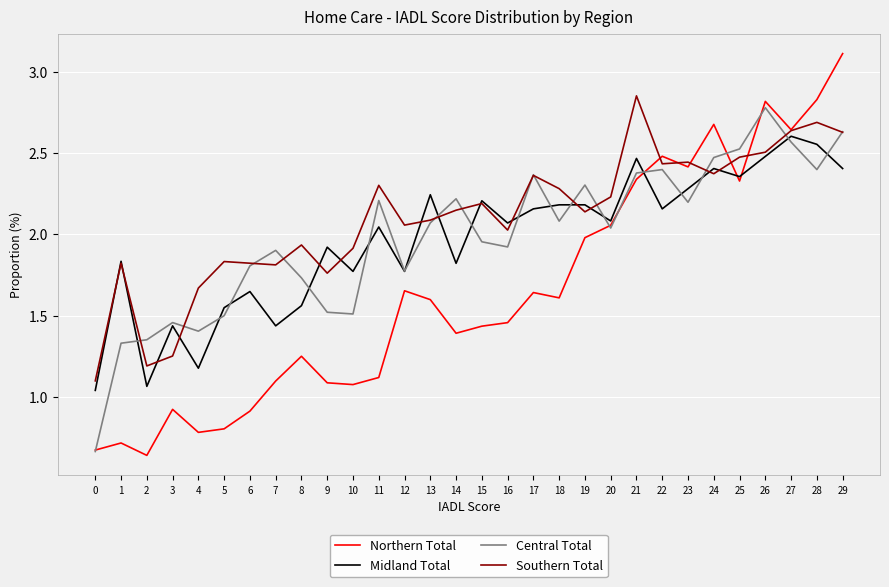

True or false: Southern Total has a value of 2.4 at 17.

True